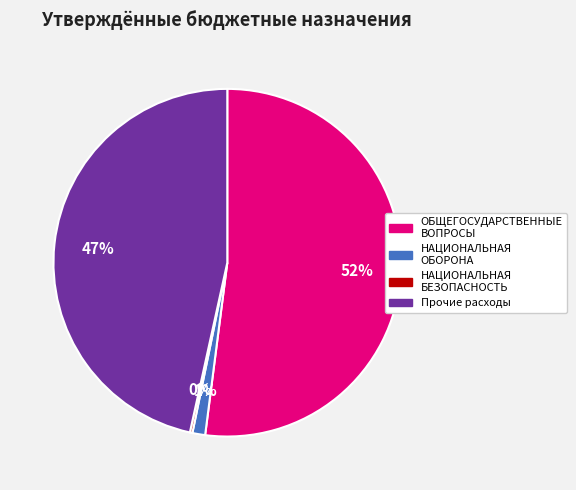

Which slice represents more than half of the pie?

ОБЩЕГОСУДАРСТВЕННЫЕ ВОПРОСЫ